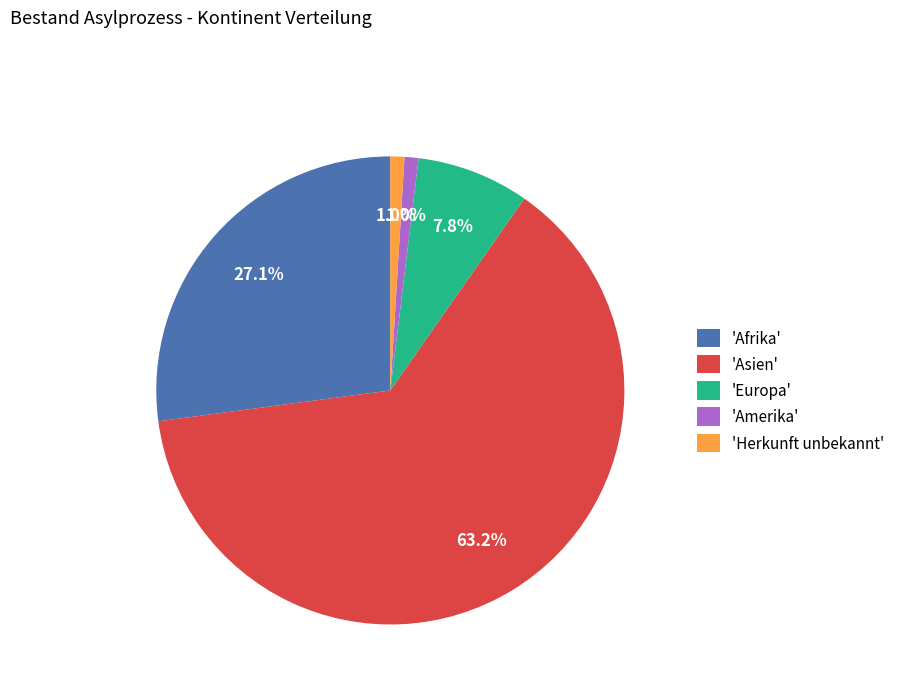

Which slice is the largest?

'Asien'